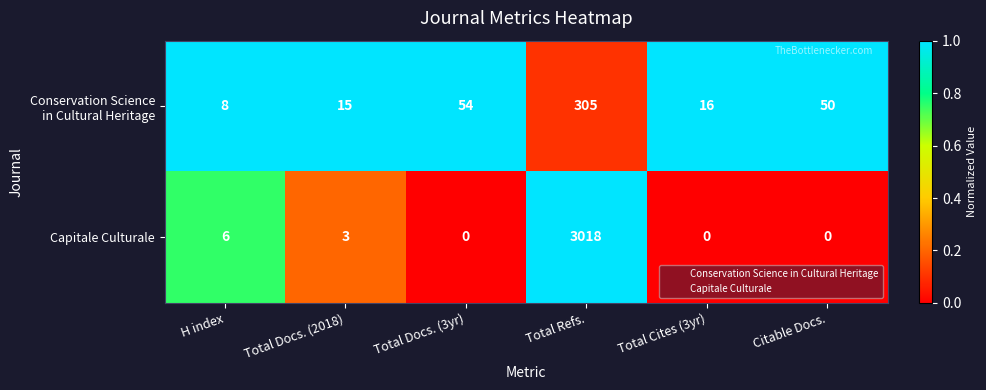

At which category does the chart reach its peak across all series?

Total Refs.